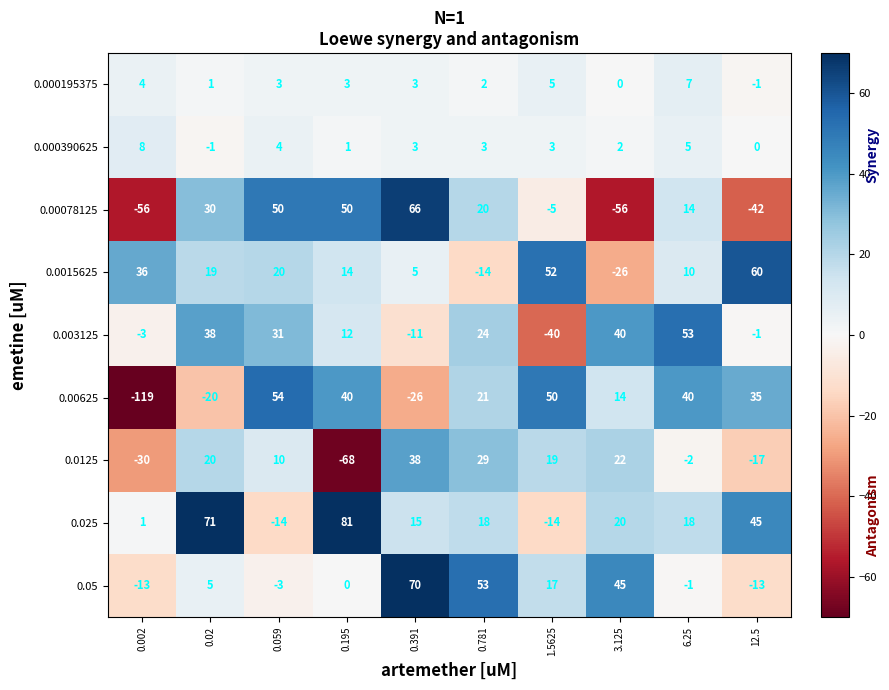

Which series has the widest spread of values?

0.00625